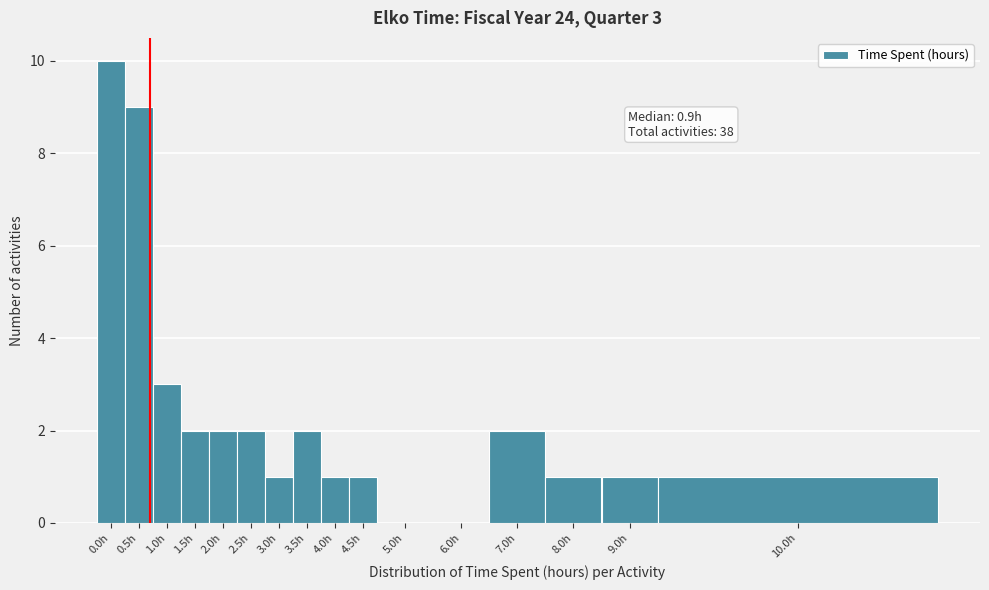

Reading left to right, what are all the values shown in this chart?

0.0h=10	0.5h=9	1.0h=3	1.5h=2	2.0h=2	2.5h=2	3.0h=1	3.5h=2	4.0h=1	4.5h=1	5.0h=0	6.0h=0	7.0h=2	8.0h=1	9.0h=1	10.0h=1